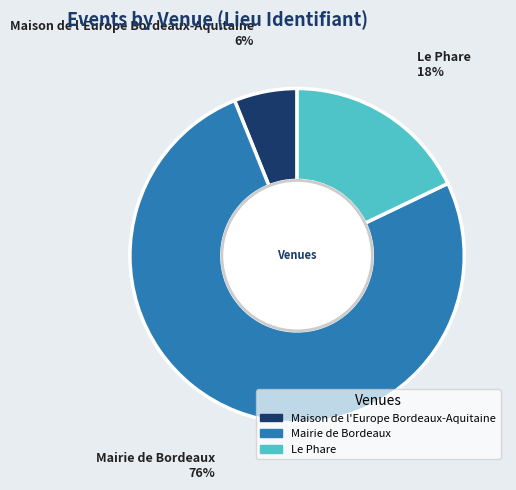

True or false: Le Phare accounts for 18% of the total.

True